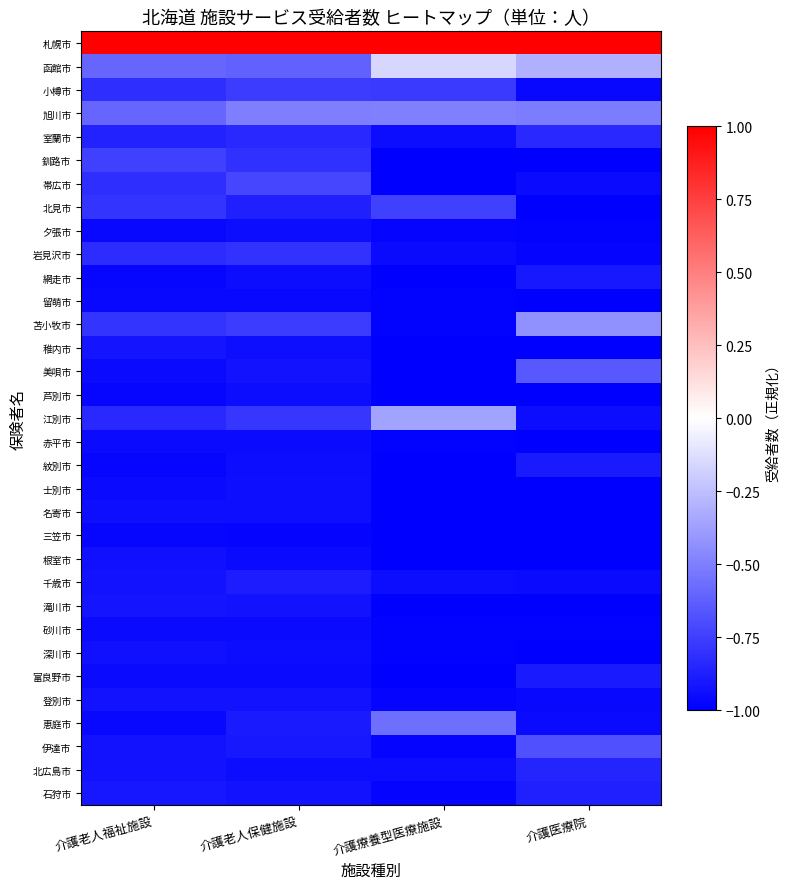

What is the total value across all series at 介護療養型医療施設?

-27.8